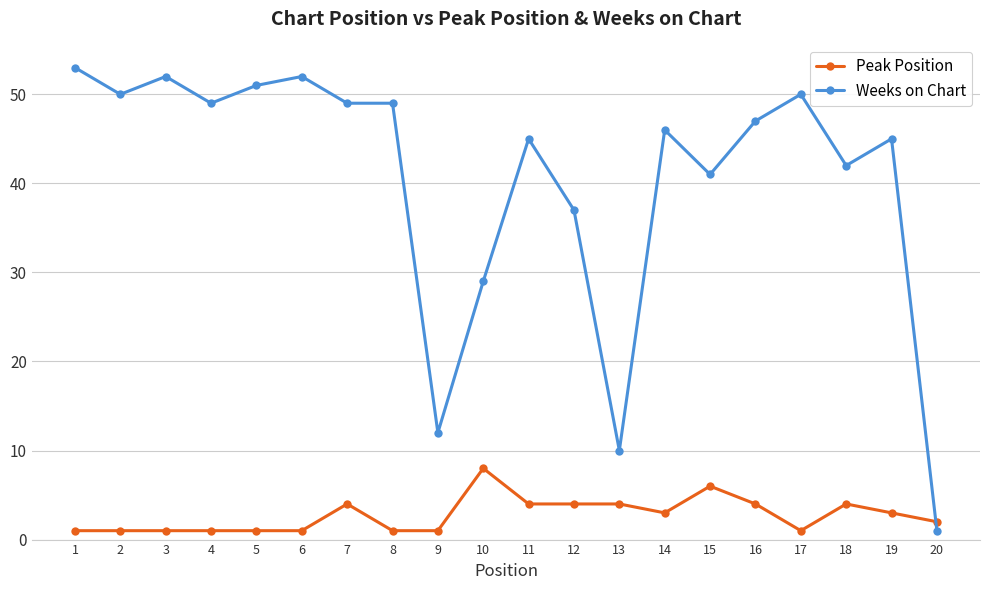

Where is the first local minimum for Weeks on Chart?

2